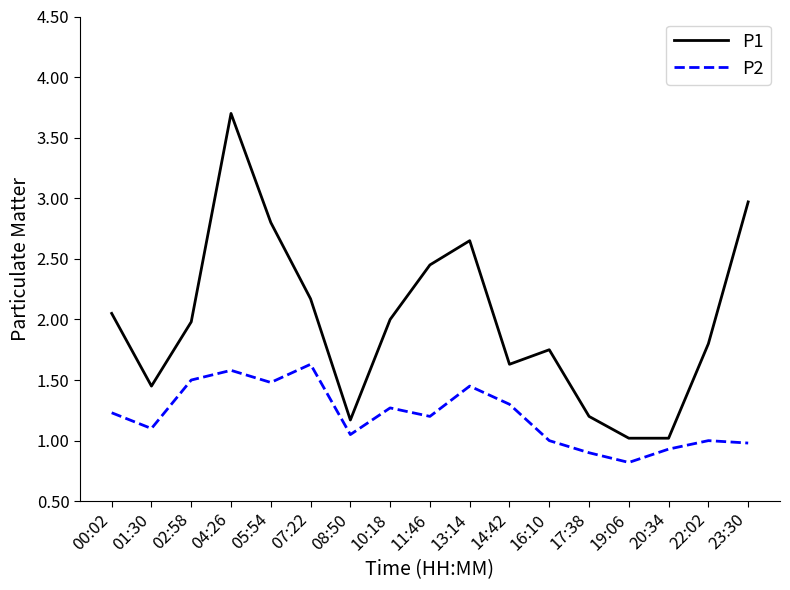

What position from the left is 02:58?

3